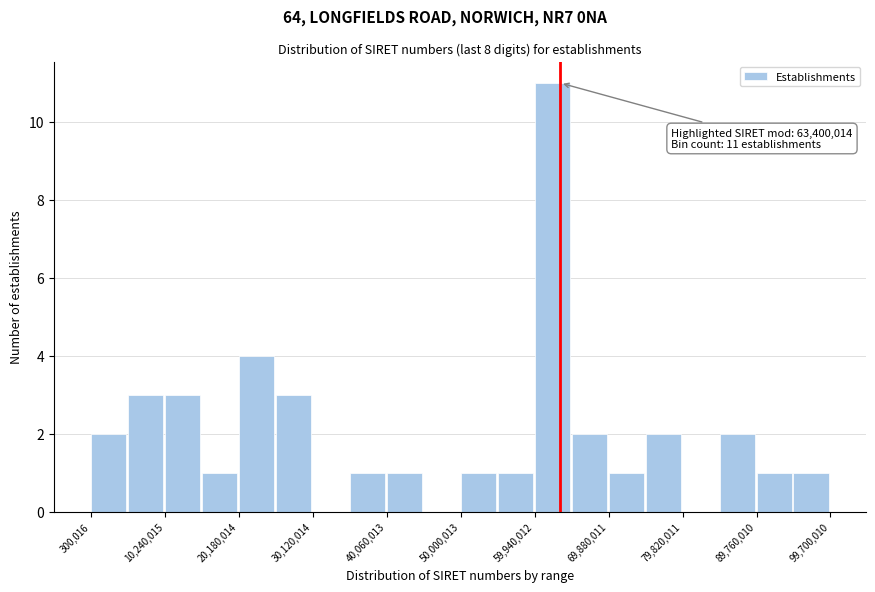

Which range on the x-axis has the tallest bar?

60000000 to 65000000